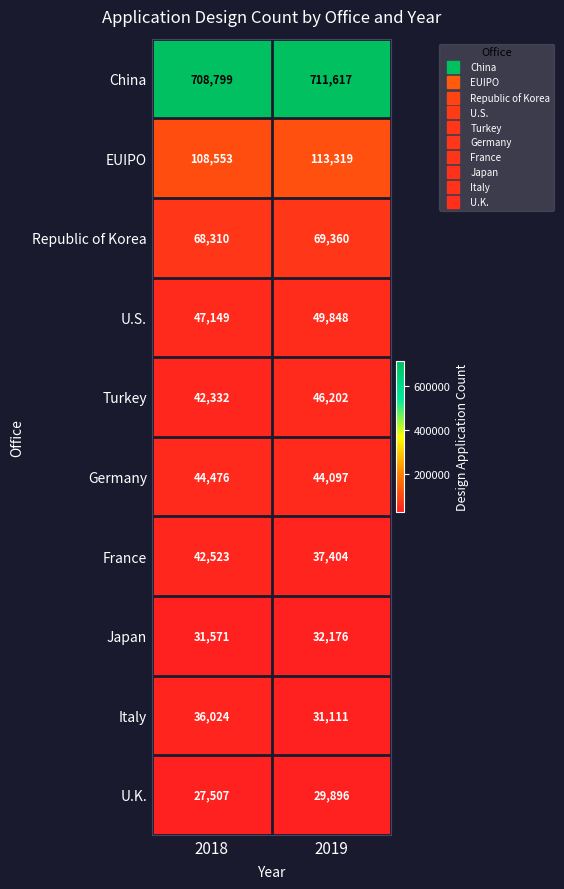

Which series has the widest spread of values?

France